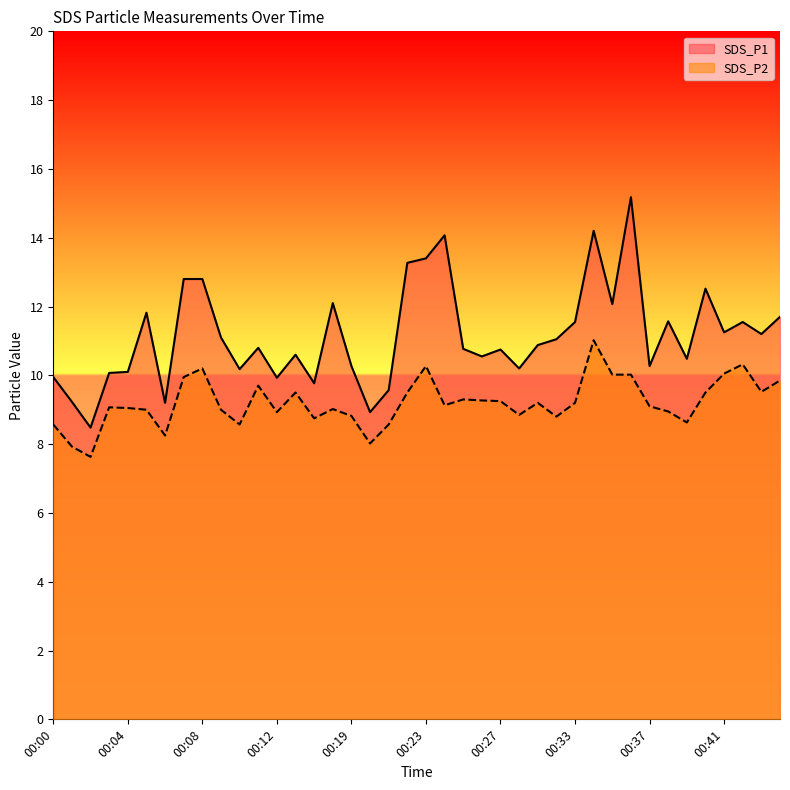

Reading left to right, extract all data points from this chart.

SDS_P1: 00:00=9.9	00:01=9.2	00:02=8.5	00:03=10.1	00:04=10.1	00:05=11.8	00:06=9.2	00:07=12.8	00:08=12.8	00:09=11.1	00:10=10.2	00:11=10.8	00:12=9.9	00:13=10.6	00:14=9.8	00:18=12.1	00:19=10.3	00:20=8.9	00:21=9.6	00:22=13.3	00:23=13.4	00:24=14.1	00:25=10.8	00:26=10.6	00:27=10.8	00:28=10.2	00:31=10.9	00:32=11.1	00:33=11.6	00:34=14.2	00:35=12.1	00:36=15.2	00:37=10.3	00:38=11.6	00:39=10.5	00:40=12.5	00:41=11.2	00:42=11.6	00:43=11.2	00:44=11.7
SDS_P2: 00:00=8.6	00:01=7.9	00:02=7.6	00:03=9.1	00:04=9.1	00:05=9.0	00:06=8.2	00:07=9.9	00:08=10.2	00:09=9.0	00:10=8.6	00:11=9.7	00:12=8.9	00:13=9.5	00:14=8.8	00:18=9.0	00:19=8.8	00:20=8.0	00:21=8.6	00:22=9.5	00:23=10.3	00:24=9.1	00:25=9.3	00:26=9.3	00:27=9.2	00:28=8.8	00:31=9.2	00:32=8.8	00:33=9.2	00:34=11.0	00:35=10.0	00:36=10.0	00:37=9.1	00:38=8.9	00:39=8.6	00:40=9.5	00:41=10.1	00:42=10.3	00:43=9.5	00:44=9.8